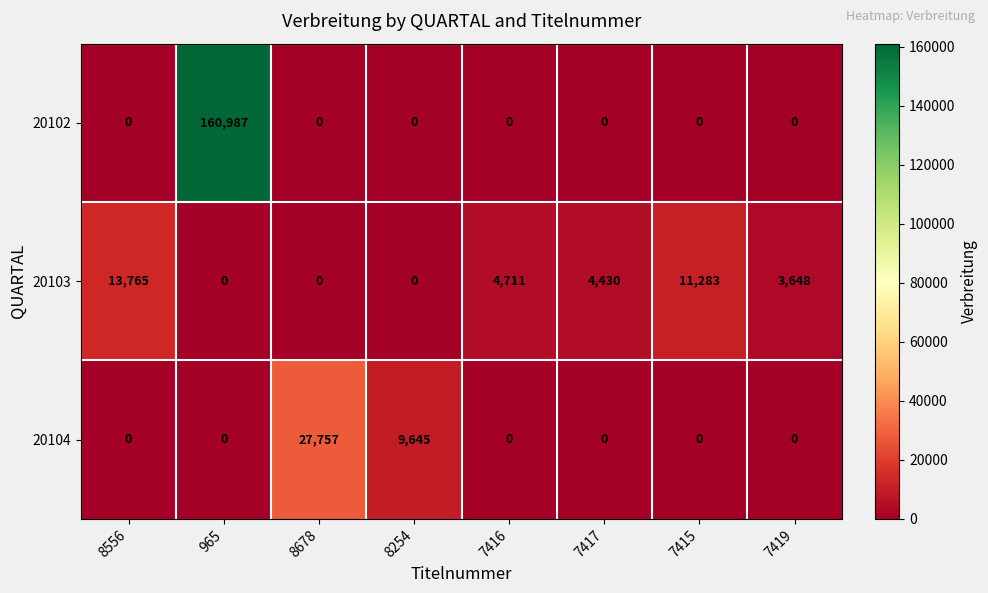

Reading left to right, list all the values displayed in this chart.

20102: 0	160987	0	0	0	0	0	0
20103: 13765	0	0	0	4711	4430	11283	3648
20104: 0	0	27757	9645	0	0	0	0